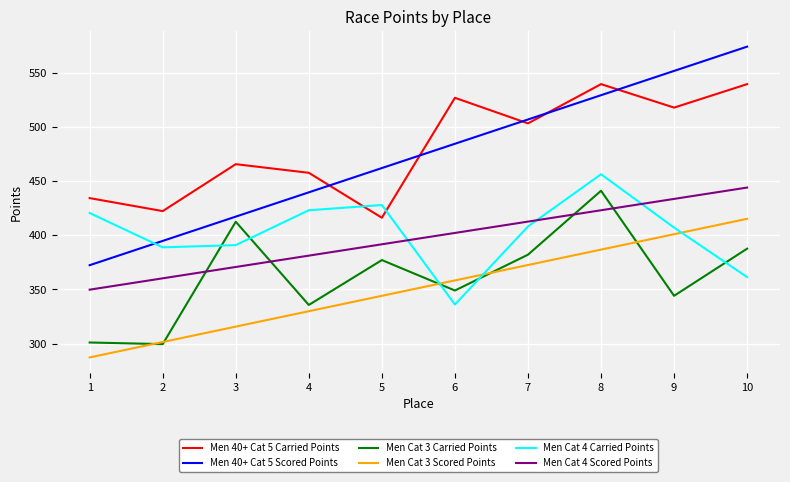

What is the total value across all series at 3?

2372.2